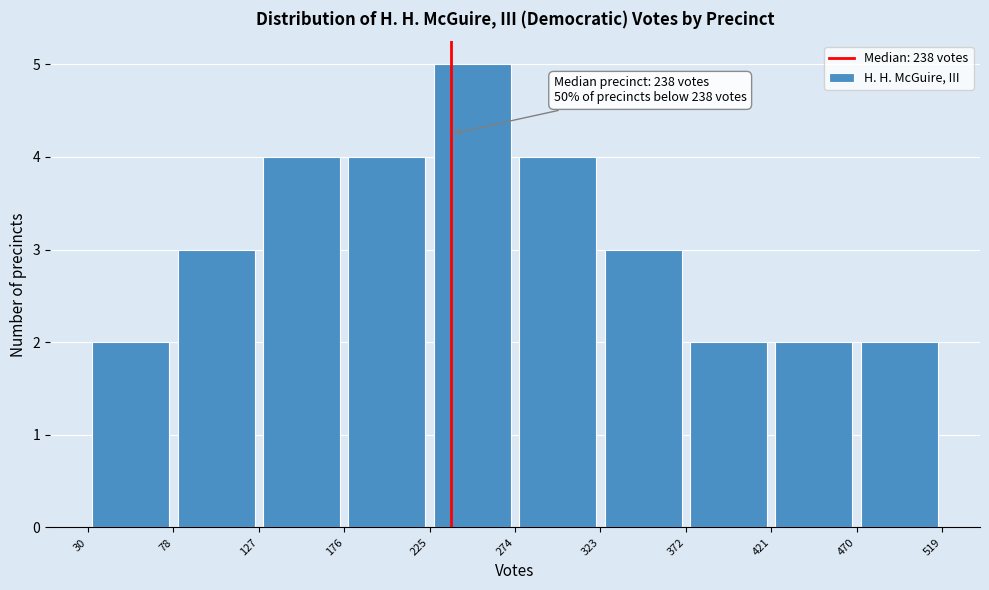

Over which range of the x-axis is the bar tallest?

225 to 274